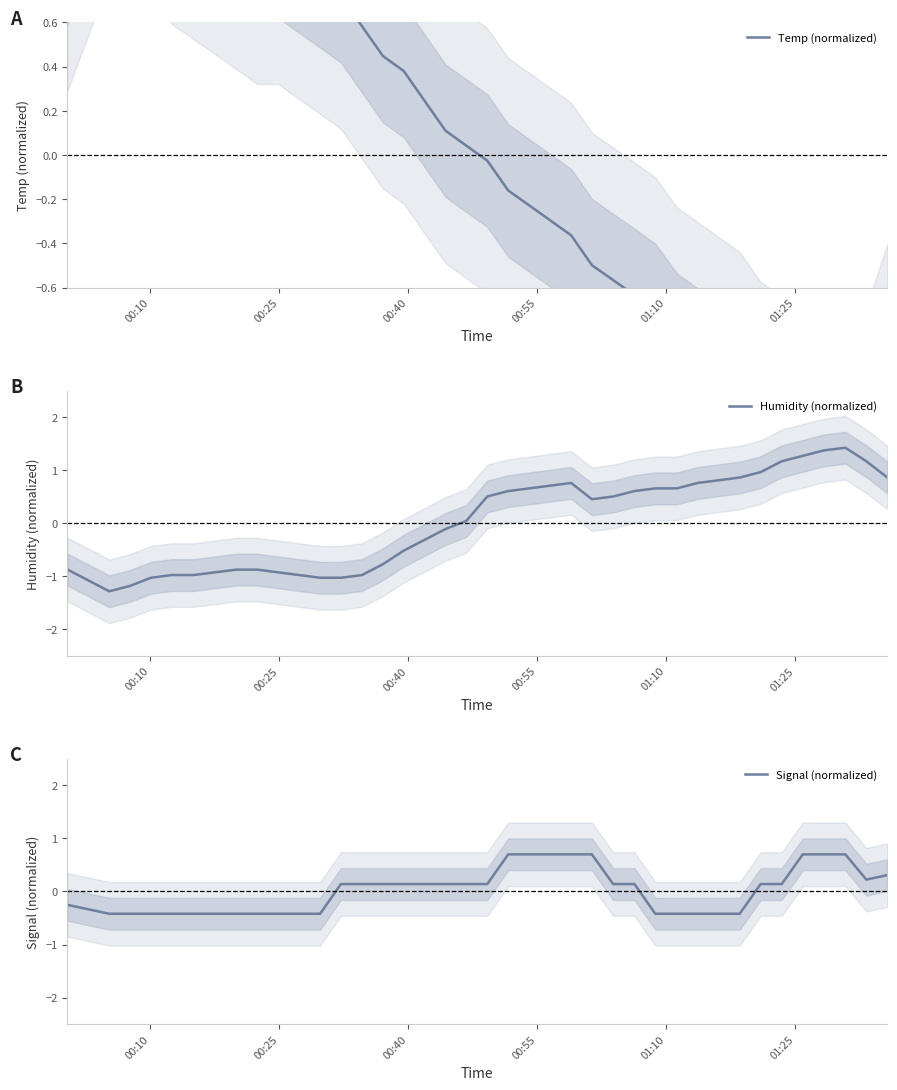

What is the maximum value for Humidity (normalized)?

1.4